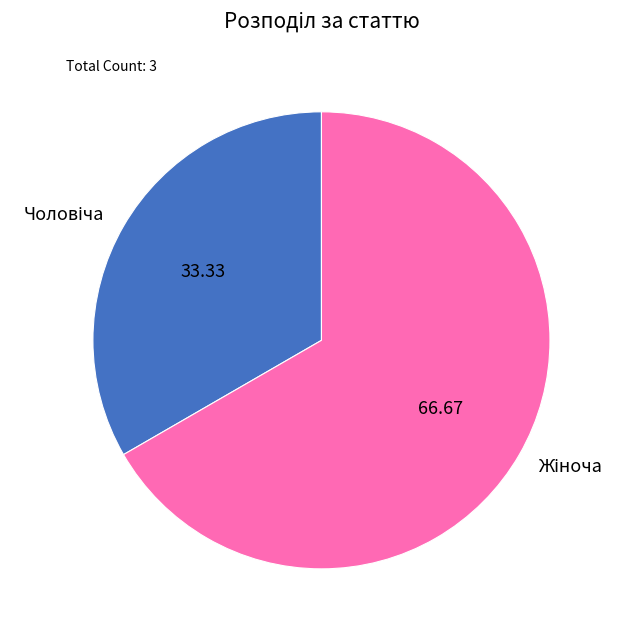

Is there any slice that represents more than half of the pie?

Yes